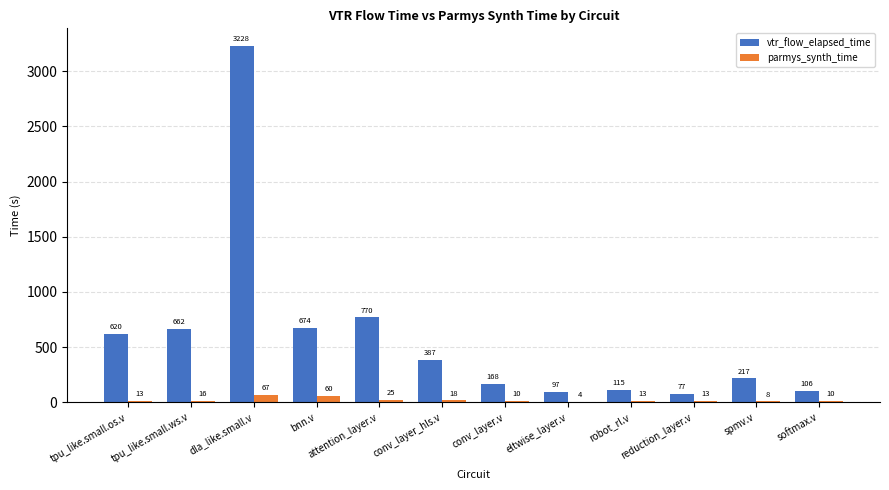

Which series has the largest total across all categories?

vtr_flow_elapsed_time